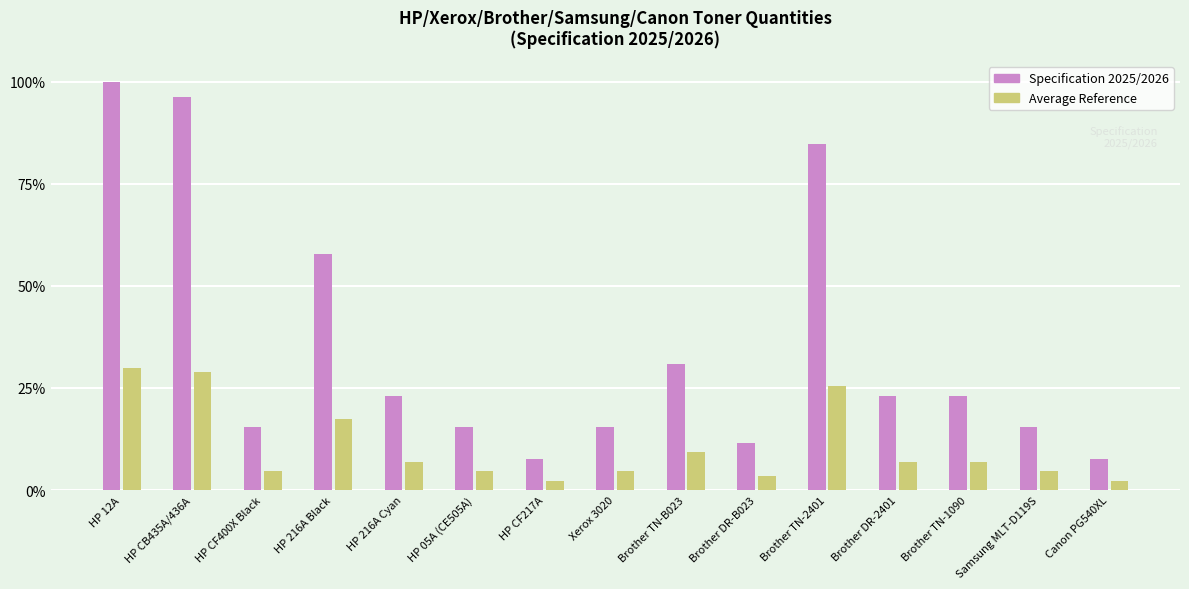

What is the spread (max minus min) of values at Brother DR-2401?

16.2